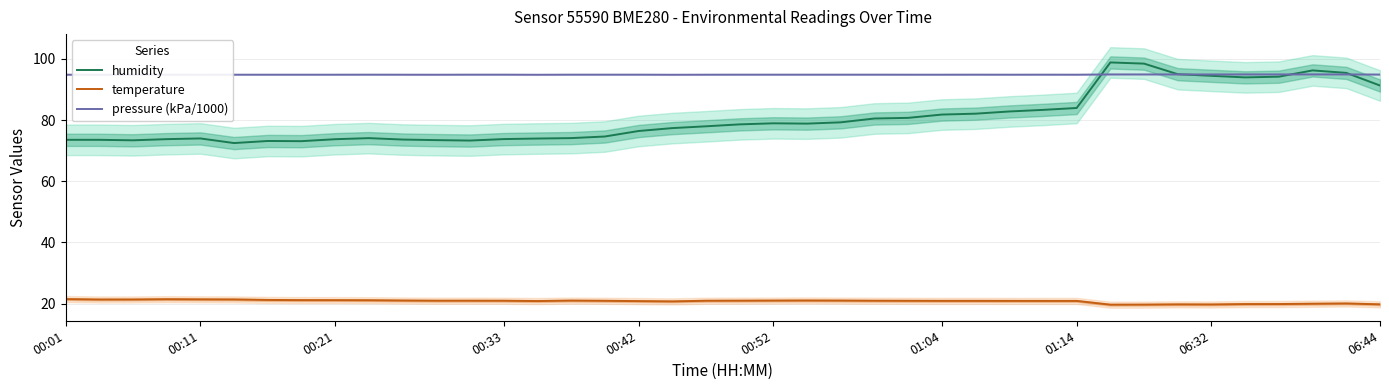

How many interior local valleys does the pressure (kPa/1000) series have?

9